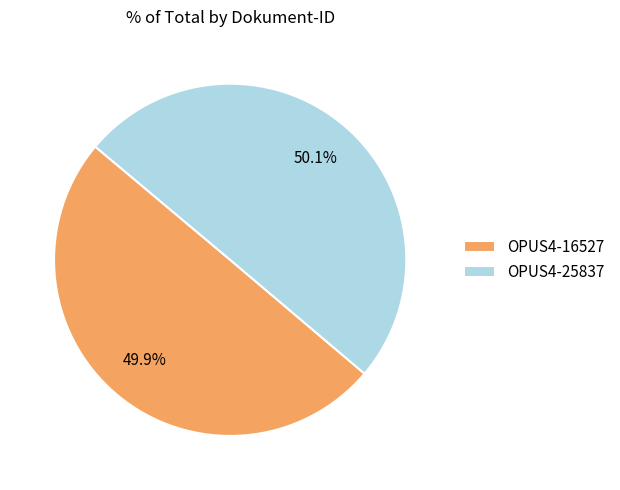

Approximately how many times larger is the value at OPUS4-25837 compared to OPUS4-16527?

1.0